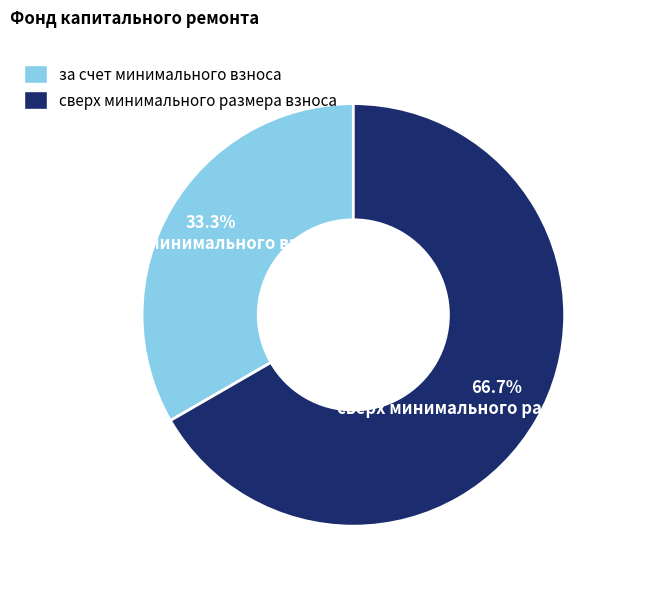

Which slice is the smallest?

за счет минимального взноса